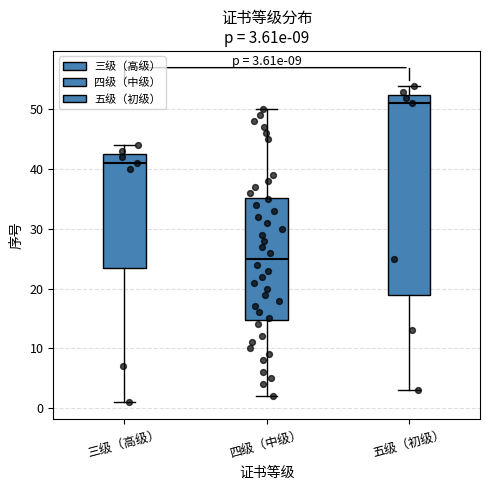

Comparing the boxes themselves (not the whiskers), which one is the tallest?

五级（初级）